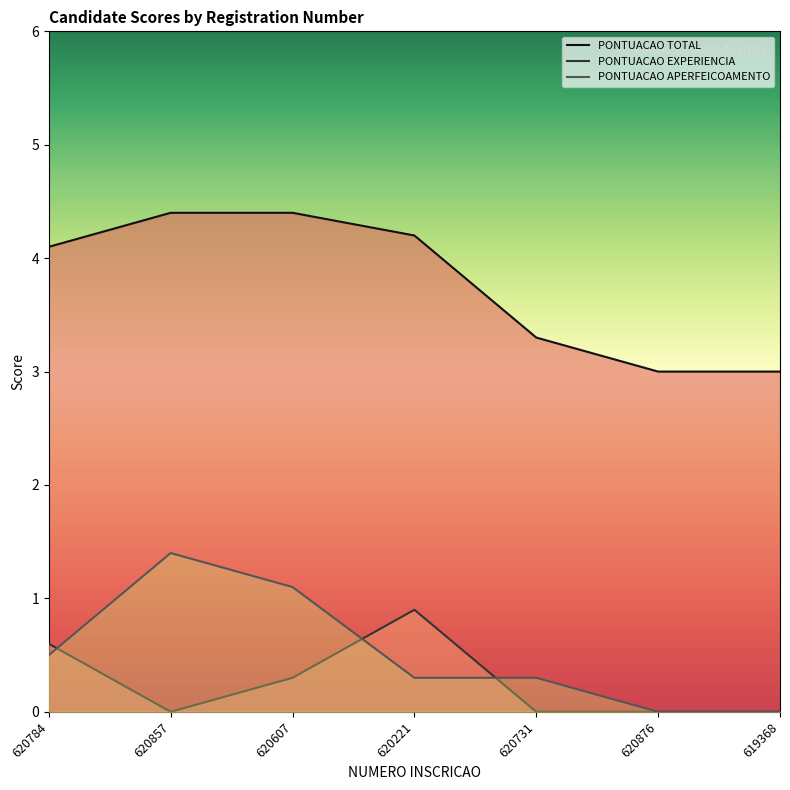

At how many categories does at least one series exceed 0?

7